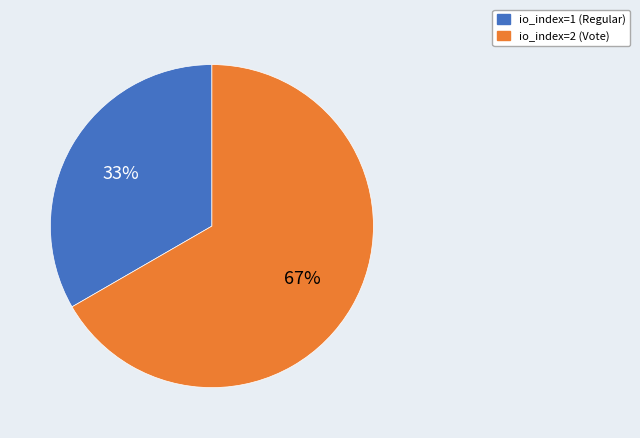

To the nearest percent, what percentage of the pie is io_index=1 (Regular)?

33%